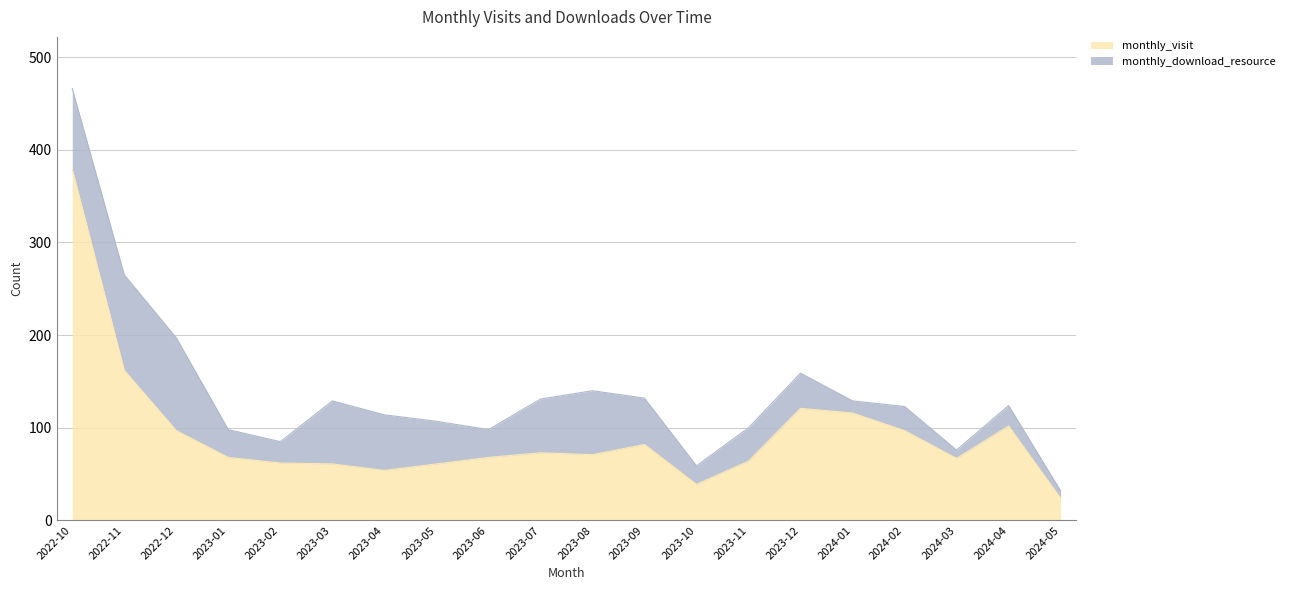

Is it true that the value at 2022-12 is 152?

False